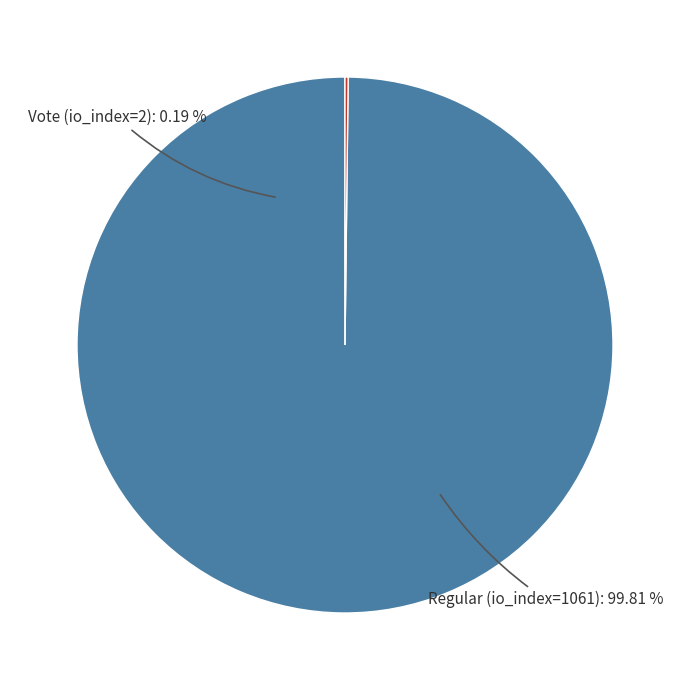

Which slice represents more than half of the pie?

Regular (io_index=1061)